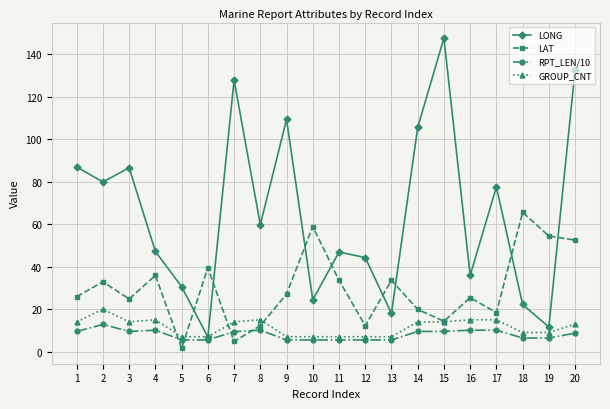

What is the value of the RPT_LEN/10 point at the 18th from the left?

6.4